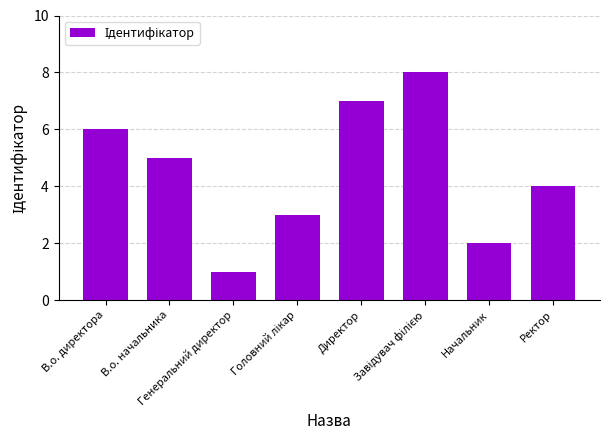

What is the difference between the maximum and minimum values?

7